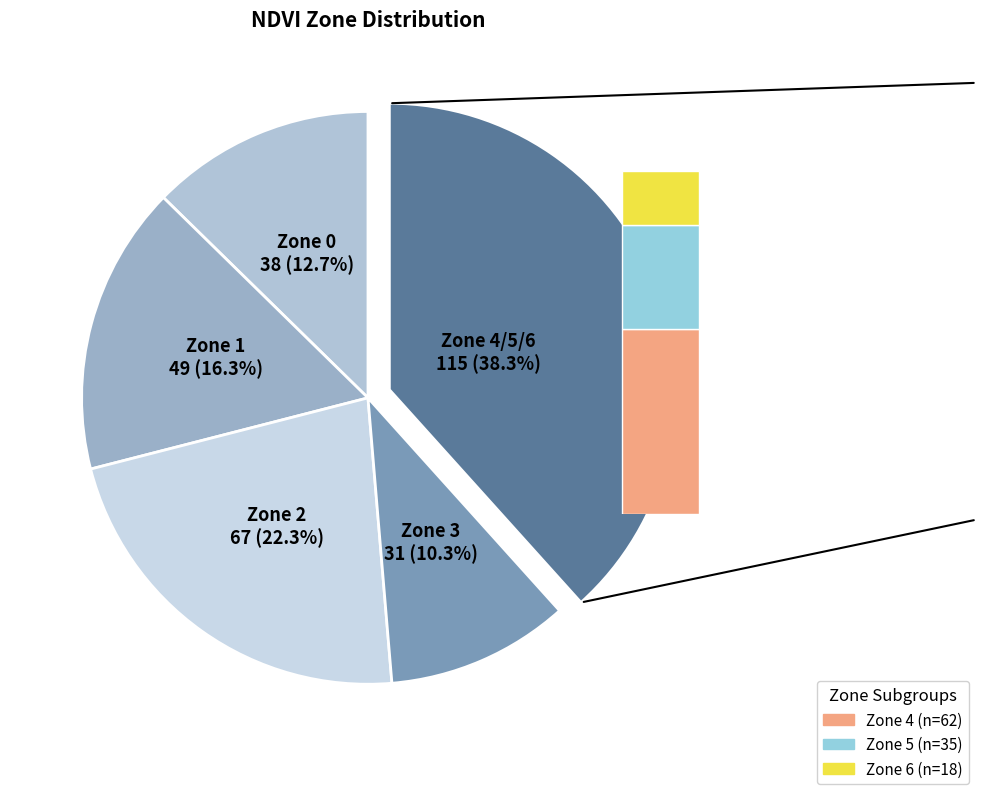

To the nearest percent, what percentage of the pie is Zone 1?

16%